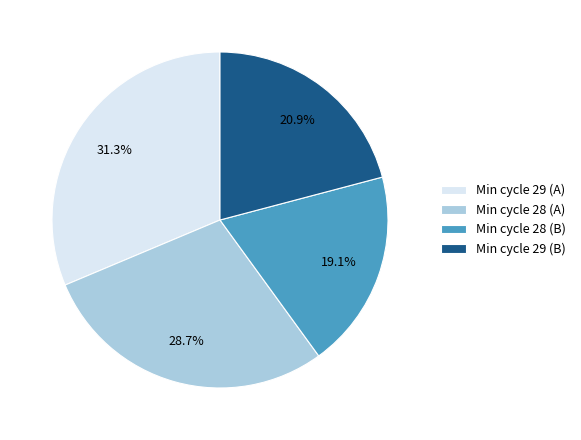

Which slice is the smallest?

Min cycle 28 (B)